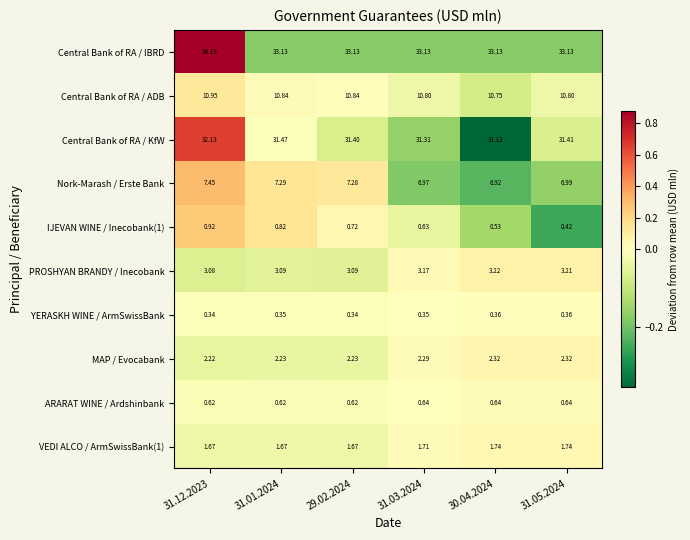

Between 29.02.2024 and 31.03.2024, which series saw the biggest shift?

Nork-Marash / Erste Bank